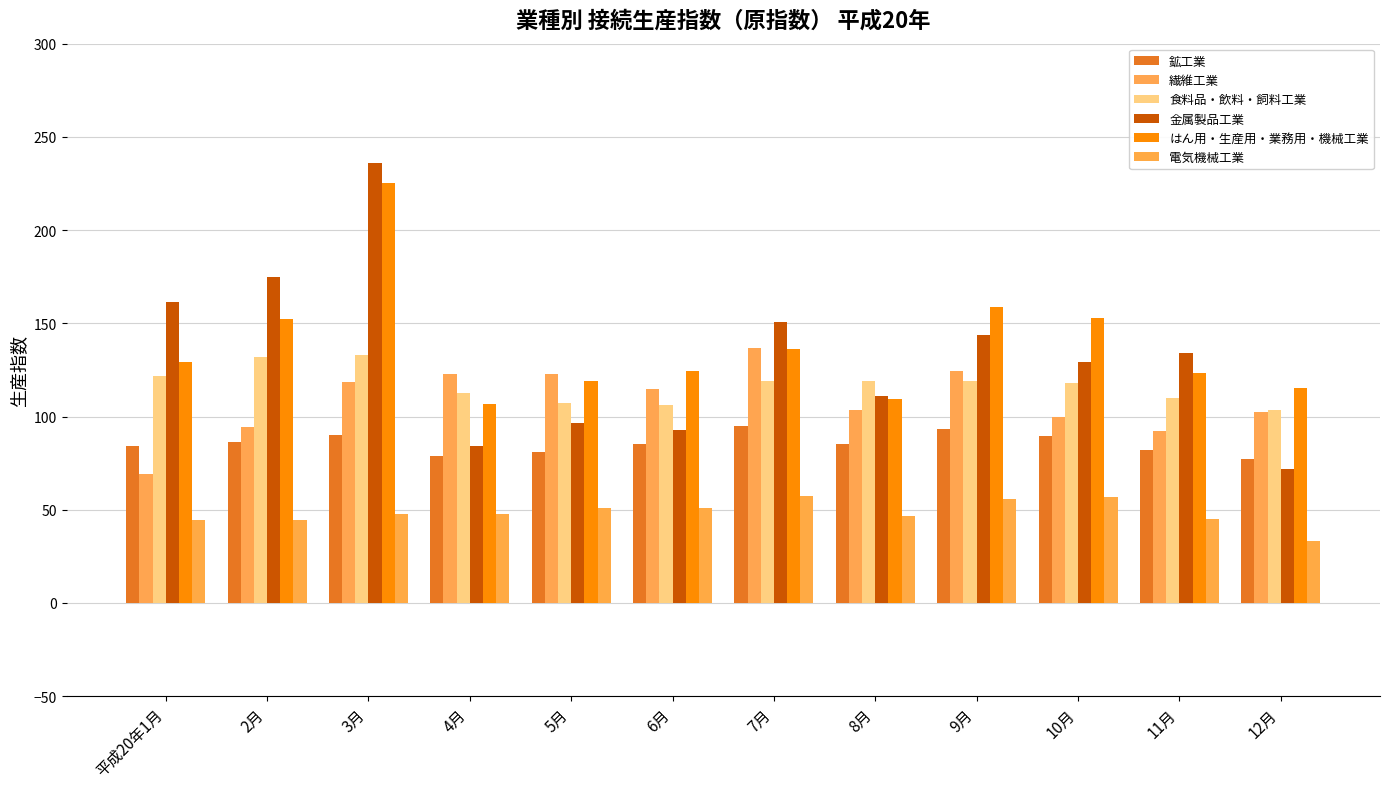

How many data points in はん用・生産用・業務用・機械工業 are above 129?

6